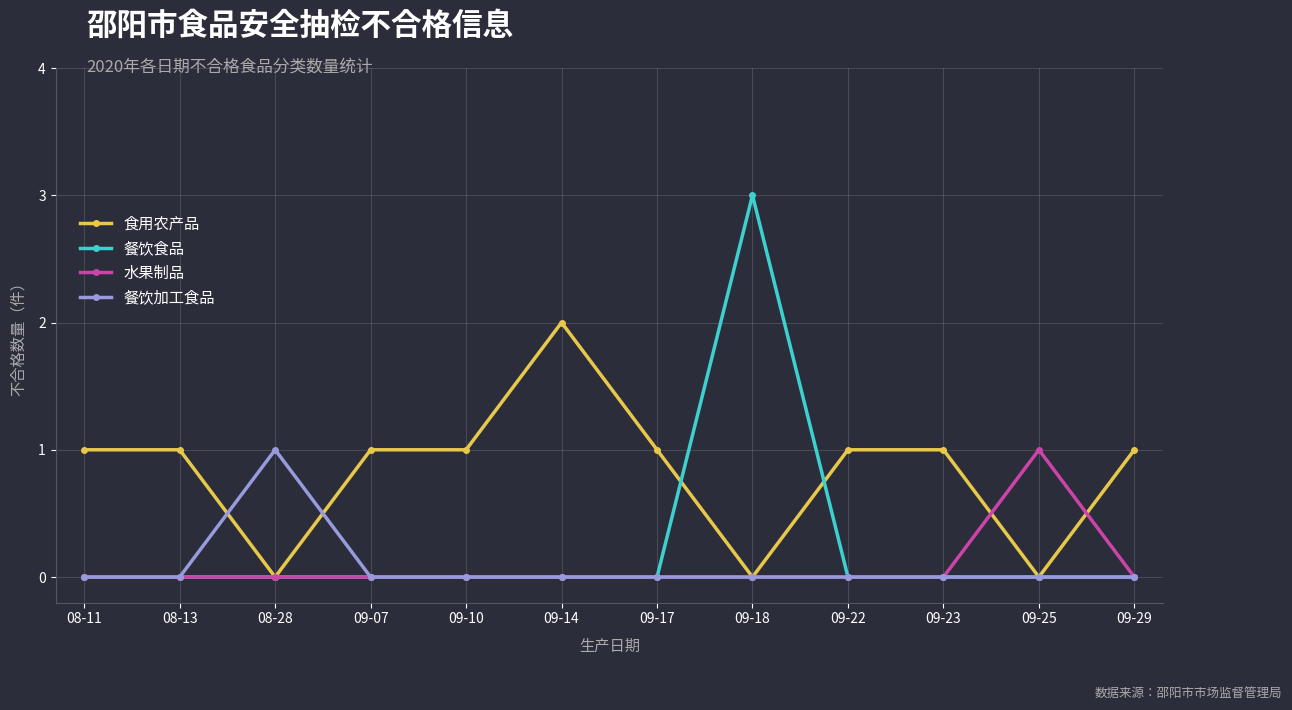

Where is the first local minimum for 食用农产品?

08-28